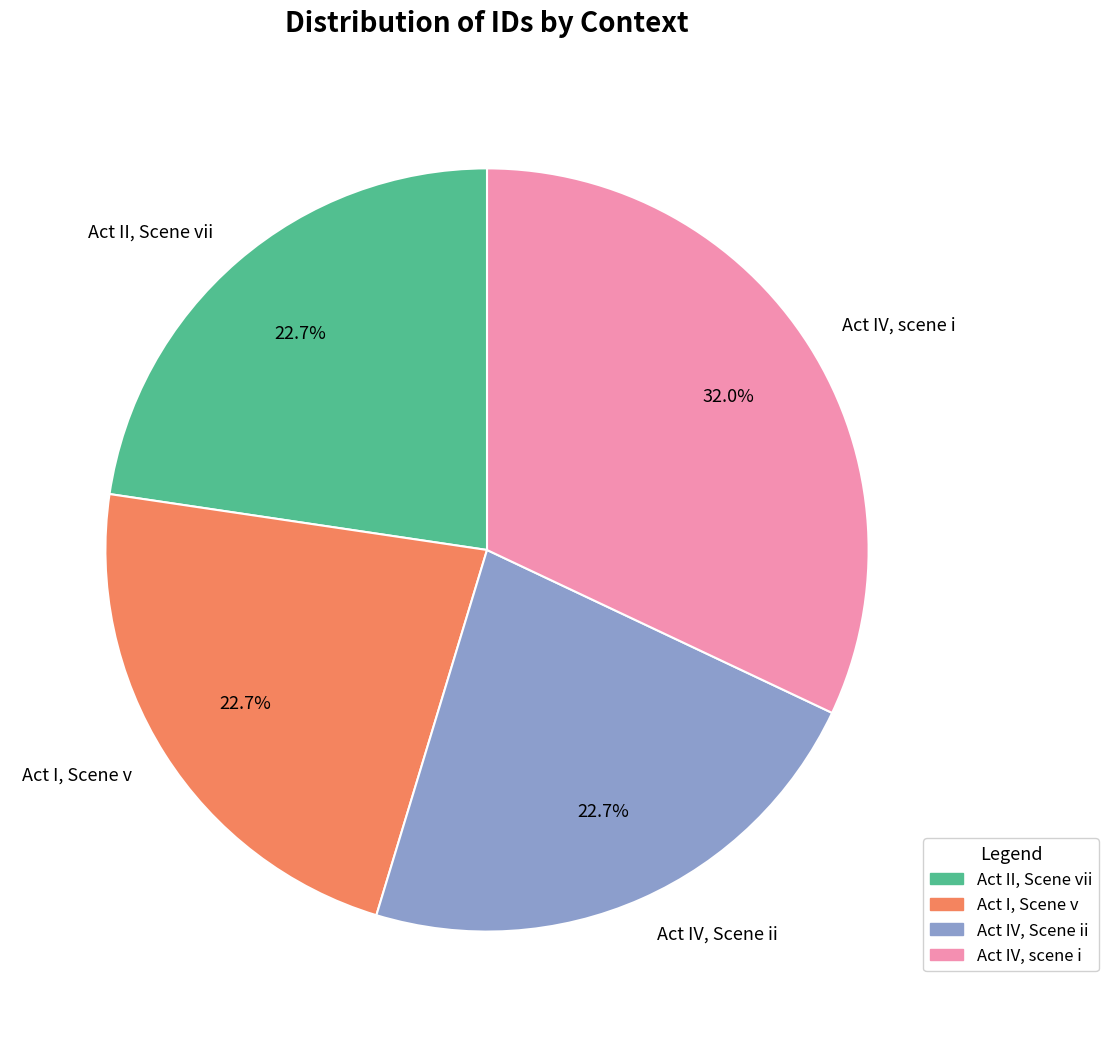

Which slice is the largest?

Act IV, scene i